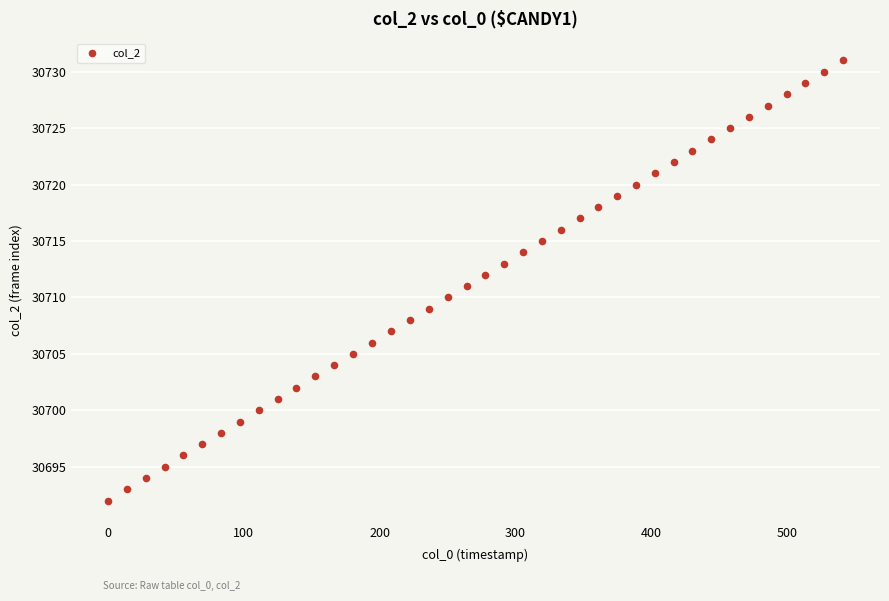

What is the range of Y values (max minus min)?

39